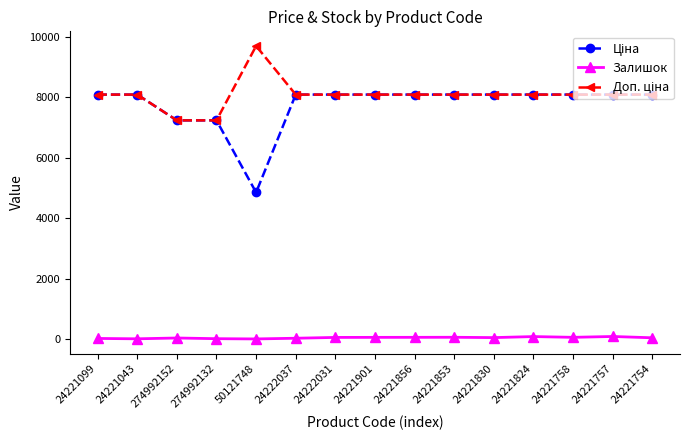

What is the greatest value displayed?

9698.5